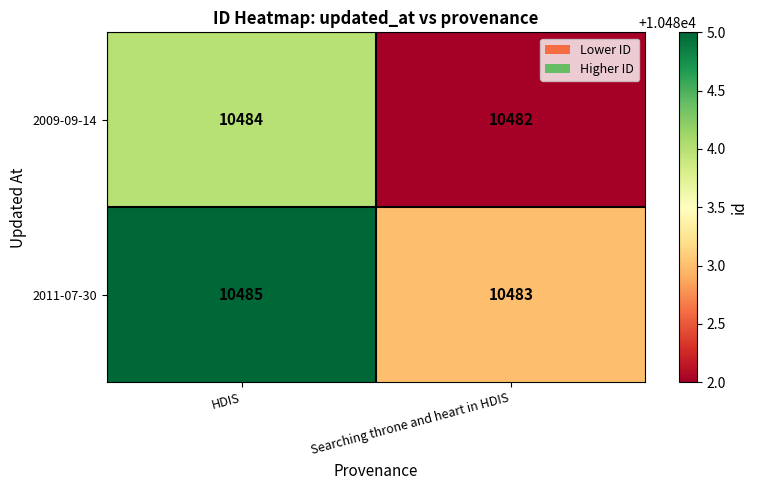

What is the average value of the 2009-09-14 series?

10483